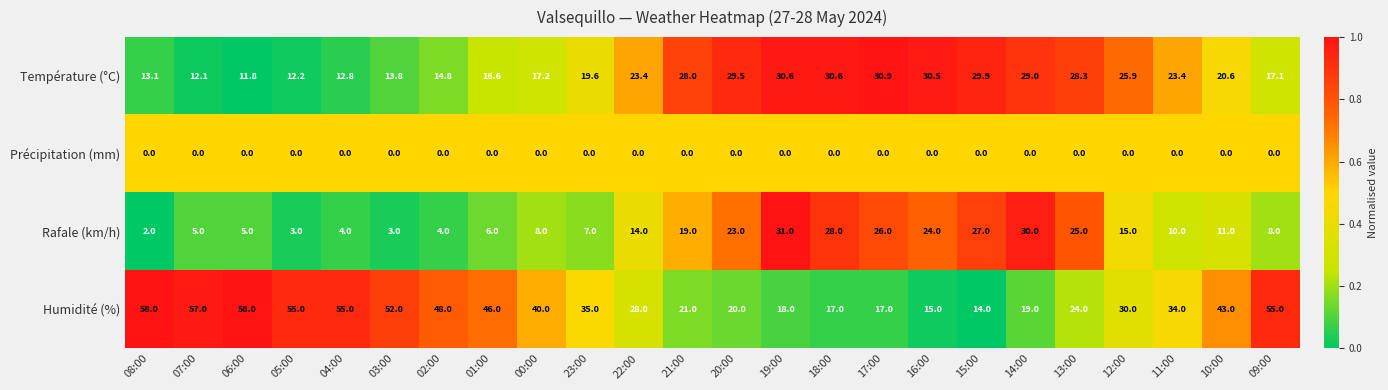

What is the total value across all series at 23:00?

61.6